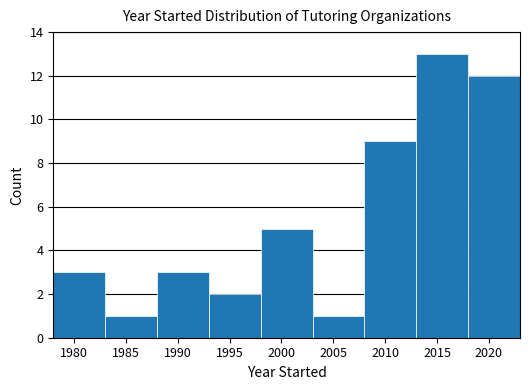

How tall is the bar that spans 1998 to 2003 on the x-axis? The values are not printed on the chart, so give them approximately, as read against the axis.

5